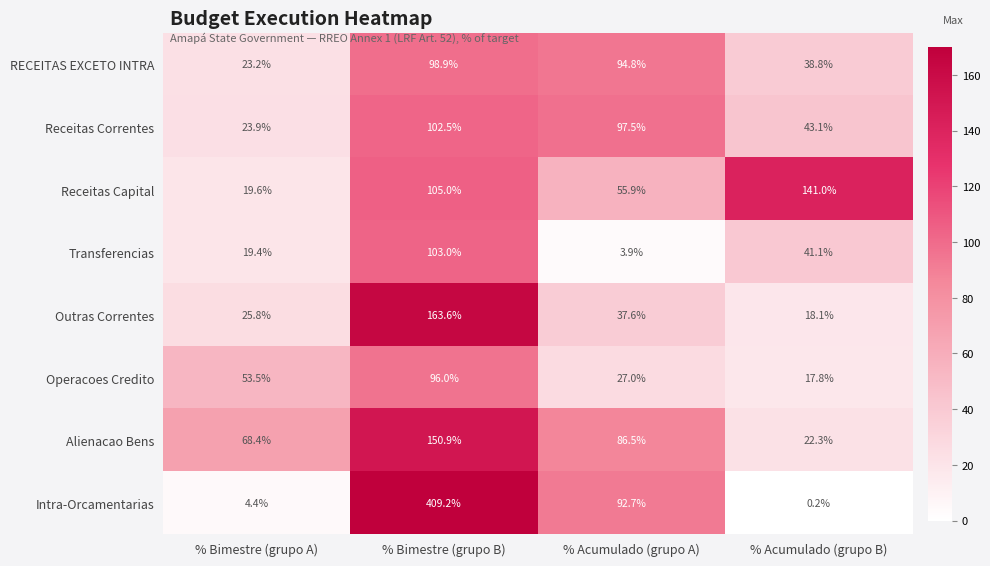

Is it true that Operacoes Credito equals 18.2 at % Acumulado (grupo A)?

False